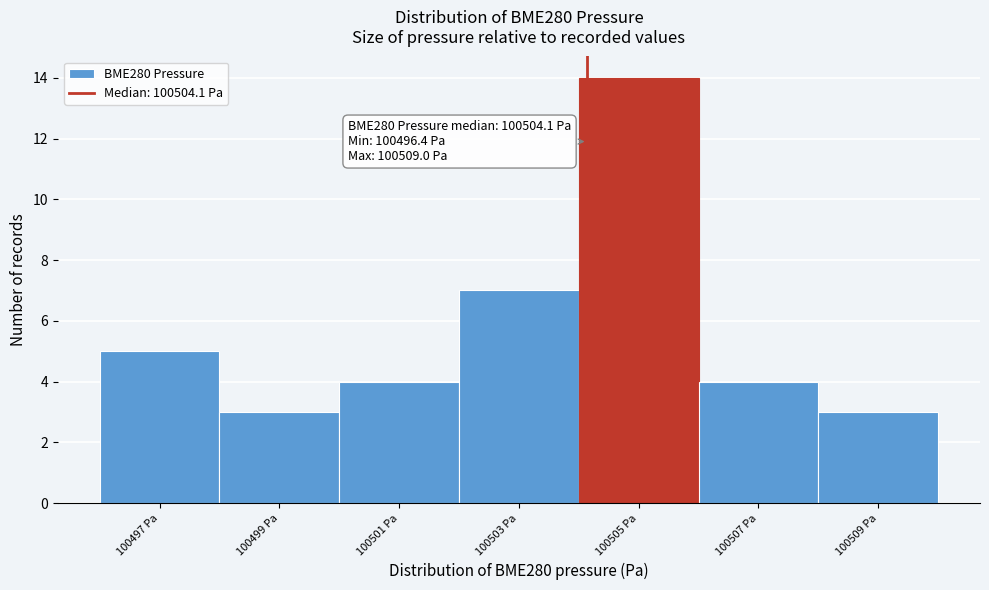

Which range on the x-axis has the tallest bar?

100504 to 100506